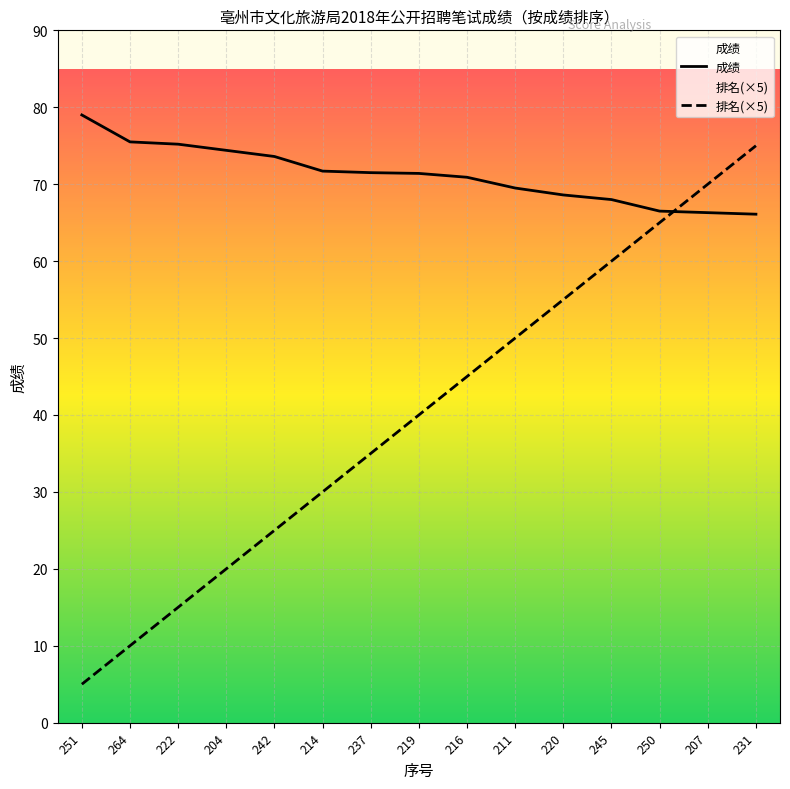

Does the chart display data point markers on the line(s)?

No